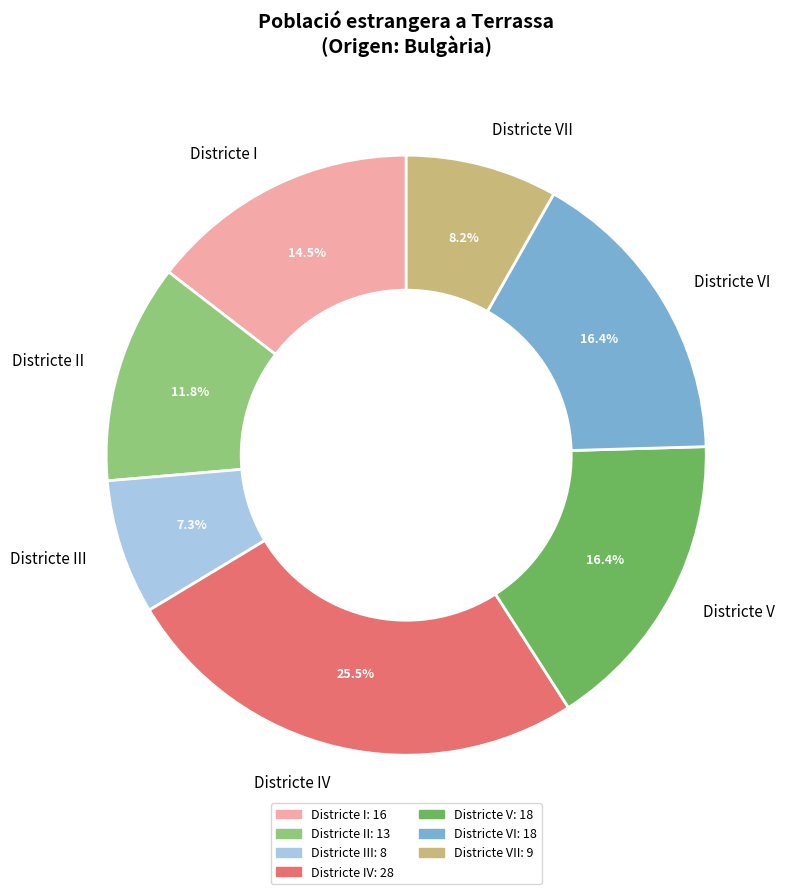

True or false: Districte VI accounts for 2% of the total.

False